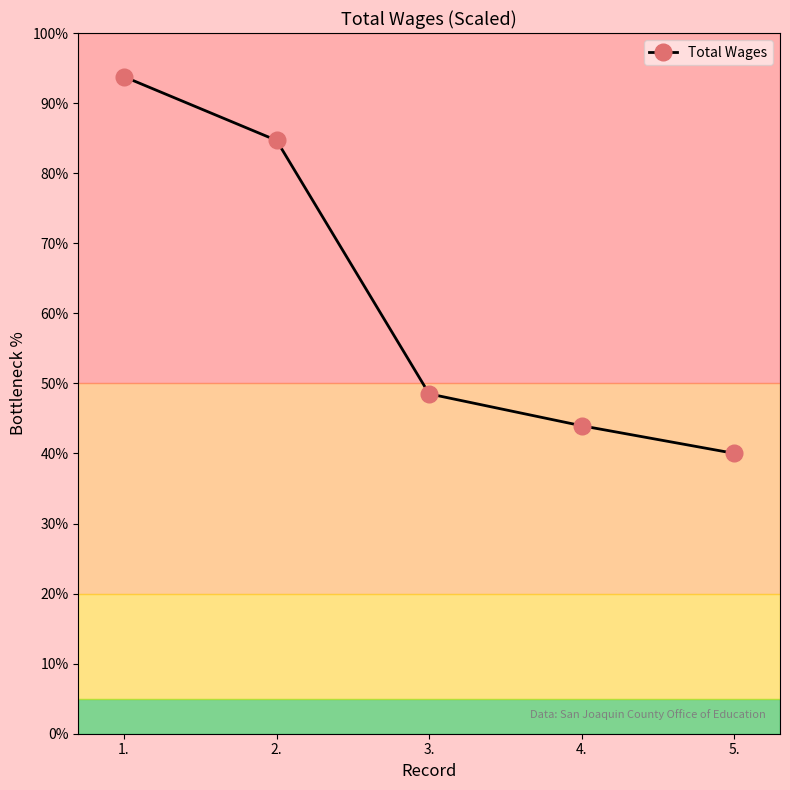

What is the difference between the values at 1. and 3.?

45.3